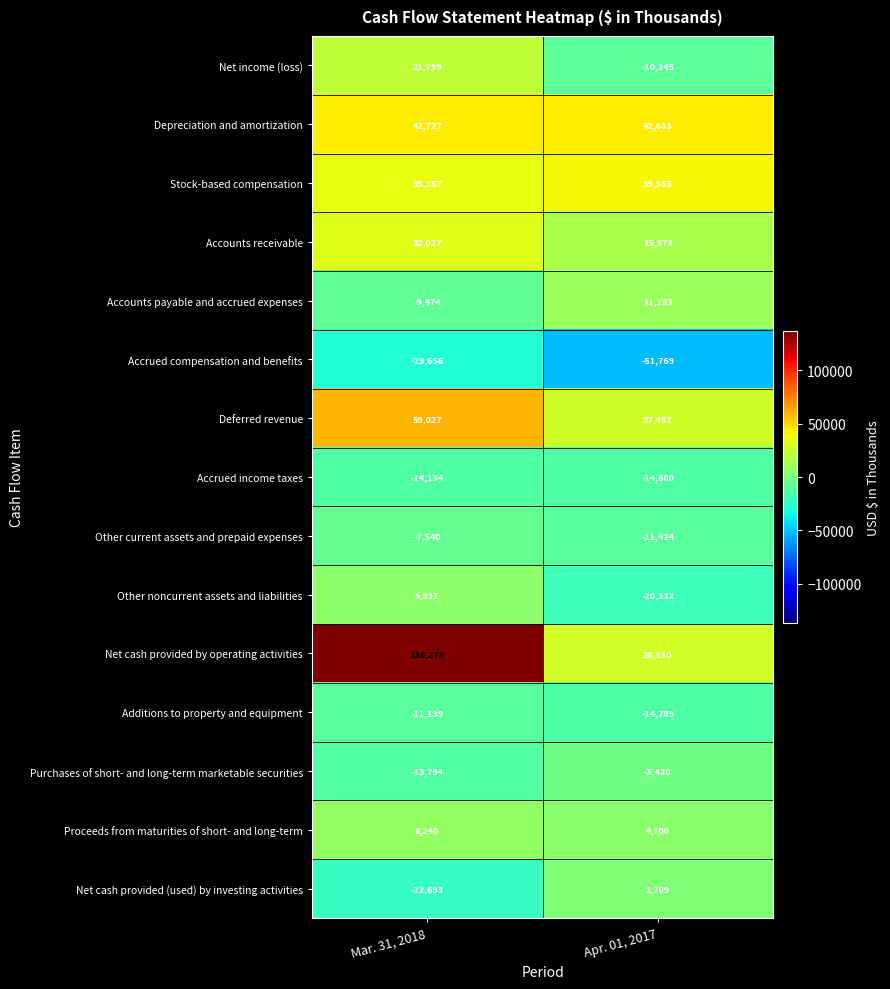

Reading right to left, what are all the values shown in this chart?

Net income (loss): -10245	21799
Depreciation and amortization: 42683	42727
Stock-based compensation: 39565	35357
Accounts receivable: 15373	32027
Accounts payable and accrued expenses: 11183	-9474
Accrued compensation and benefits: -51769	-29656
Deferred revenue: 27457	59027
Accrued income taxes: -14680	-14134
Other current assets and prepaid expenses: -11424	-7540
Other noncurrent assets and liabilities: -20332	5931
Net cash provided by operating activities: 28550	136275
Additions to property and equipment: -14789	-11139
Purchases of short- and long-term marketable securities: -3420	-13794
Proceeds from maturities of short- and long-term: 4700	8240
Net cash provided (used) by investing activities: 1709	-22693